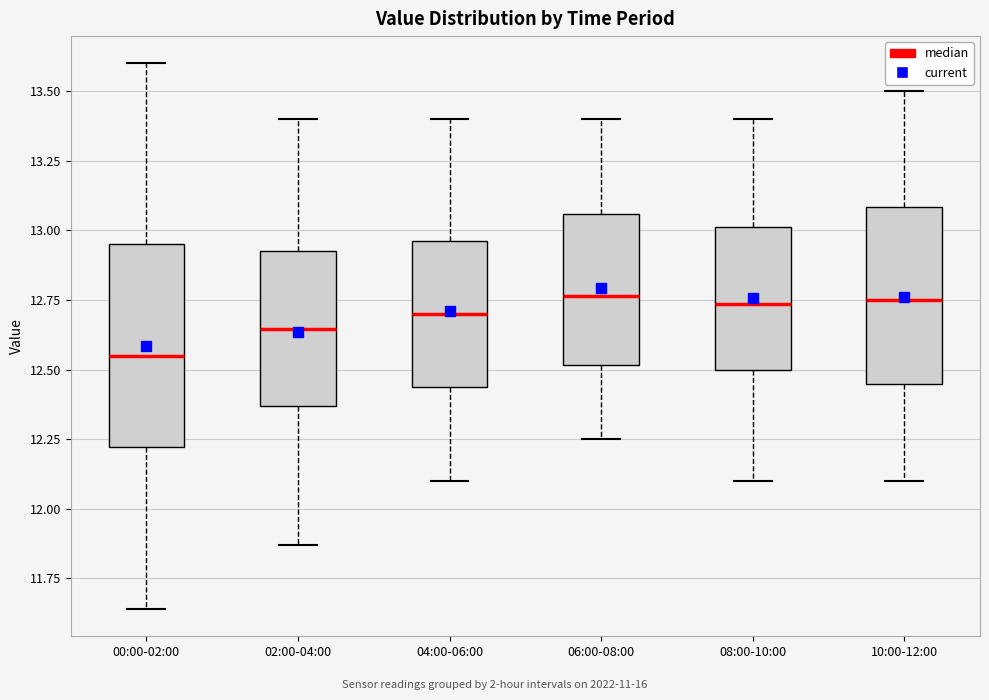

Comparing the boxes themselves (not the whiskers), which one is the tallest?

00:00-02:00